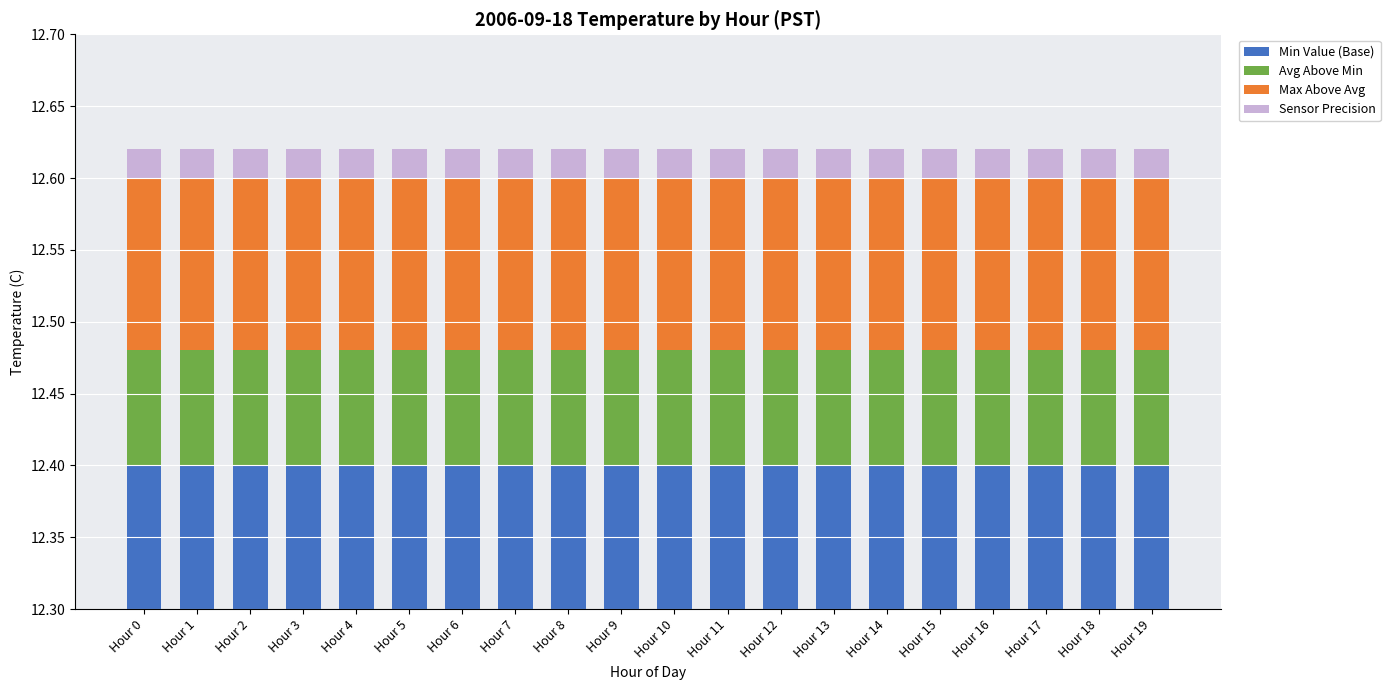

Reading left to right, what are all the values shown in this chart?

Min Value (Base): Hour 0=12.4	Hour 1=12.4	Hour 2=12.4	Hour 3=12.4	Hour 4=12.4	Hour 5=12.4	Hour 6=12.4	Hour 7=12.4	Hour 8=12.4	Hour 9=12.4	Hour 10=12.4	Hour 11=12.4	Hour 12=12.4	Hour 13=12.4	Hour 14=12.4	Hour 15=12.4	Hour 16=12.4	Hour 17=12.4	Hour 18=12.4	Hour 19=12.4
Avg Above Min: Hour 0=0.1	Hour 1=0.1	Hour 2=0.1	Hour 3=0.1	Hour 4=0.1	Hour 5=0.1	Hour 6=0.1	Hour 7=0.1	Hour 8=0.1	Hour 9=0.1	Hour 10=0.1	Hour 11=0.1	Hour 12=0.1	Hour 13=0.1	Hour 14=0.1	Hour 15=0.1	Hour 16=0.1	Hour 17=0.1	Hour 18=0.1	Hour 19=0.1
Max Above Avg: Hour 0=0.1	Hour 1=0.1	Hour 2=0.1	Hour 3=0.1	Hour 4=0.1	Hour 5=0.1	Hour 6=0.1	Hour 7=0.1	Hour 8=0.1	Hour 9=0.1	Hour 10=0.1	Hour 11=0.1	Hour 12=0.1	Hour 13=0.1	Hour 14=0.1	Hour 15=0.1	Hour 16=0.1	Hour 17=0.1	Hour 18=0.1	Hour 19=0.1
Sensor Precision: Hour 0=0.0	Hour 1=0.0	Hour 2=0.0	Hour 3=0.0	Hour 4=0.0	Hour 5=0.0	Hour 6=0.0	Hour 7=0.0	Hour 8=0.0	Hour 9=0.0	Hour 10=0.0	Hour 11=0.0	Hour 12=0.0	Hour 13=0.0	Hour 14=0.0	Hour 15=0.0	Hour 16=0.0	Hour 17=0.0	Hour 18=0.0	Hour 19=0.0